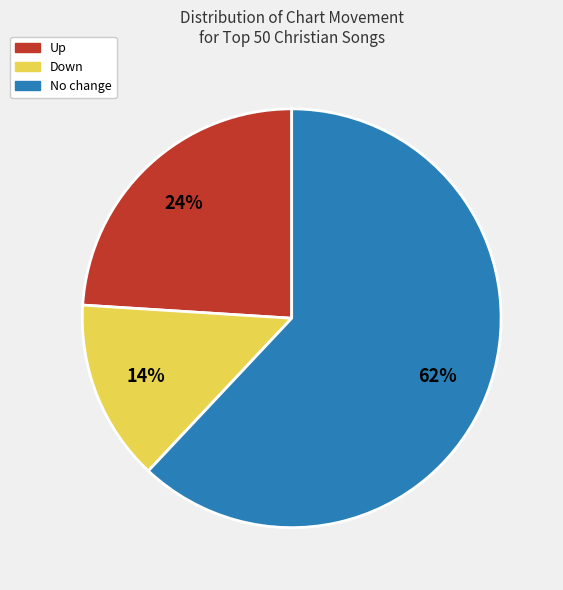

To the nearest percent, what is the difference between the largest and smallest slice percentages?

48%